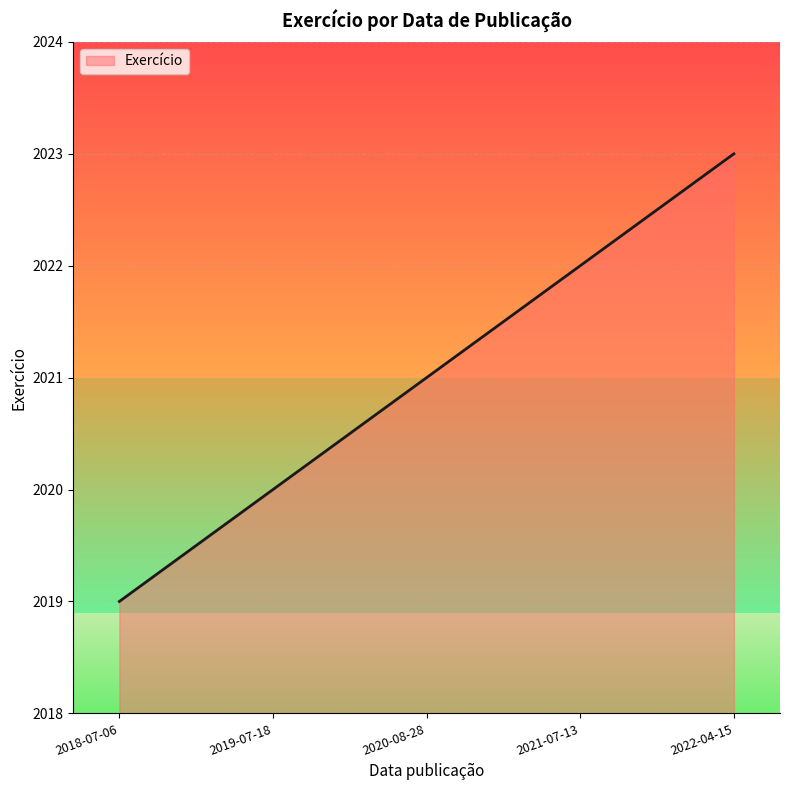

The value at 2022-04-15 is 612. True or false?

False